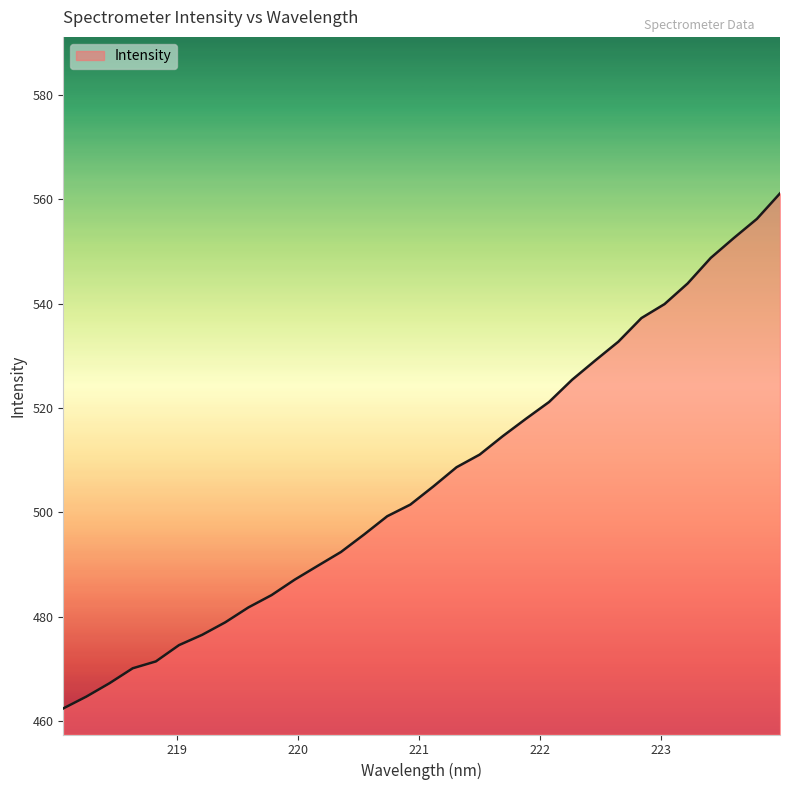

True or false: there are more than 1 points higher than both neighbors.

False